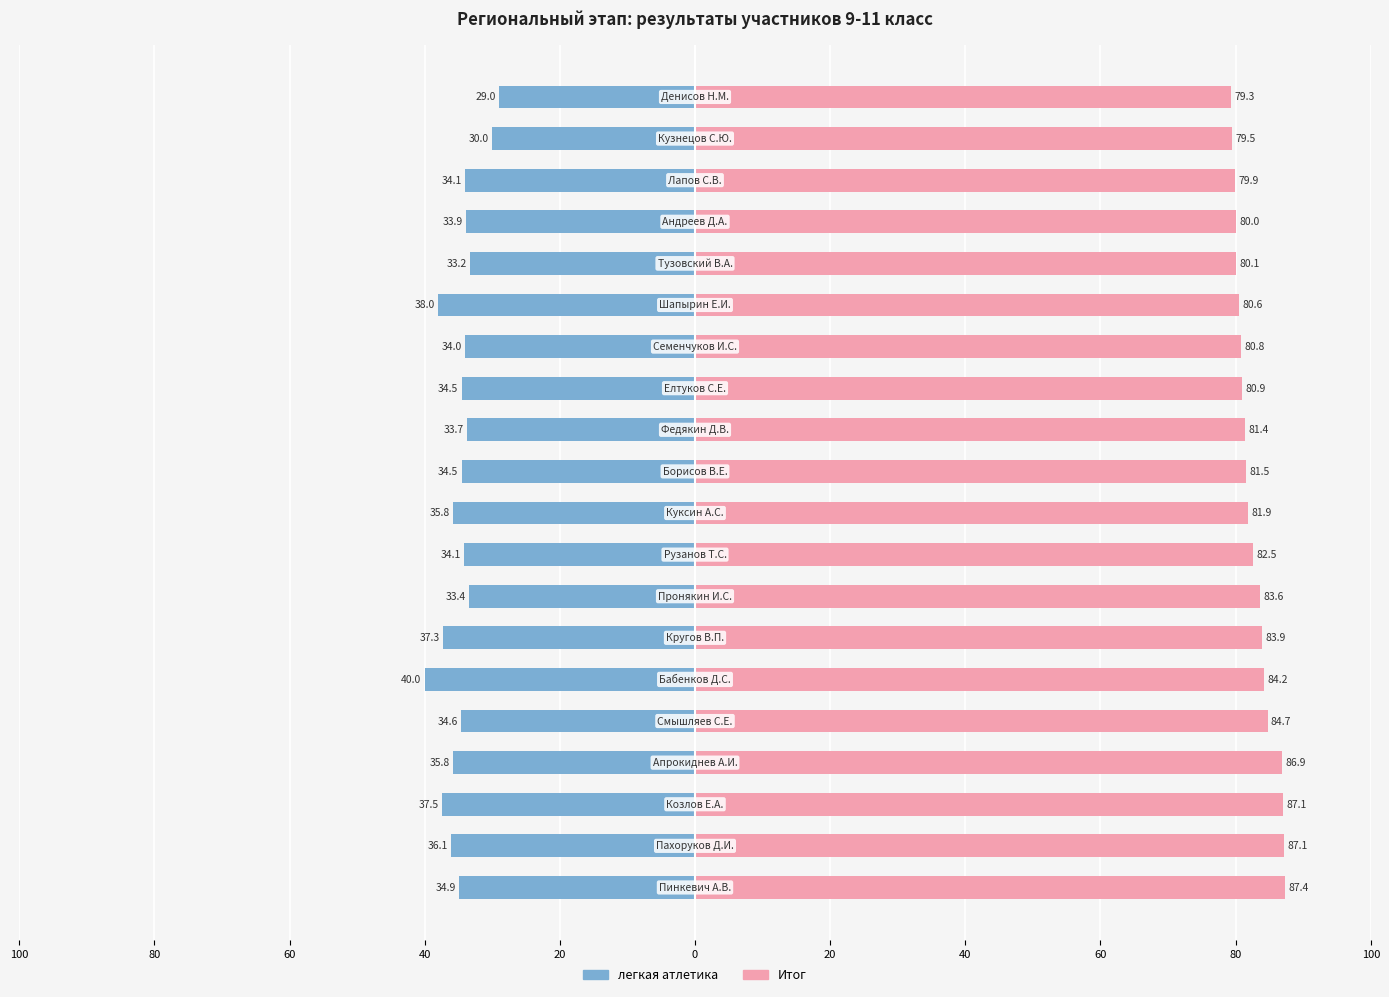

What is the difference between the second highest and second lowest values in the Итог series?

7.6